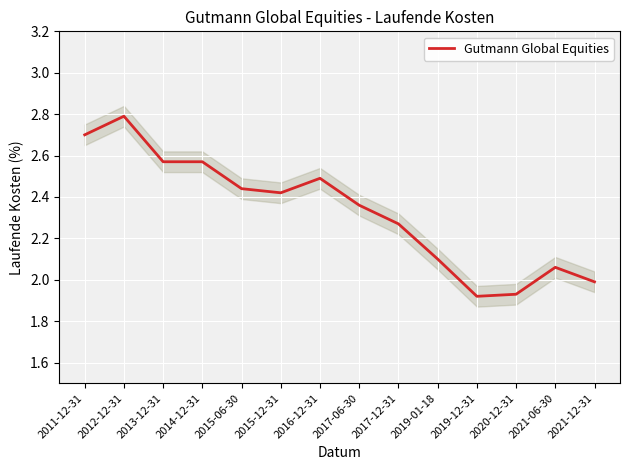

At which label is the value closest to 2?

2021-12-31